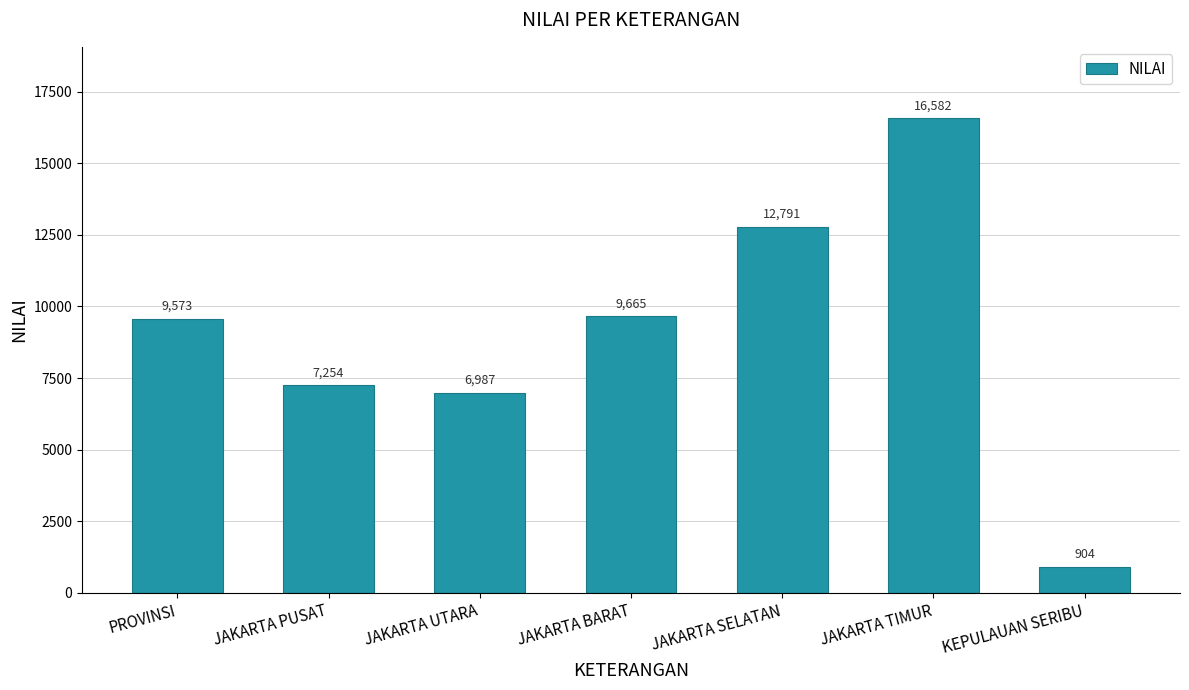

Which has a higher value, JAKARTA UTARA or JAKARTA SELATAN?

JAKARTA SELATAN